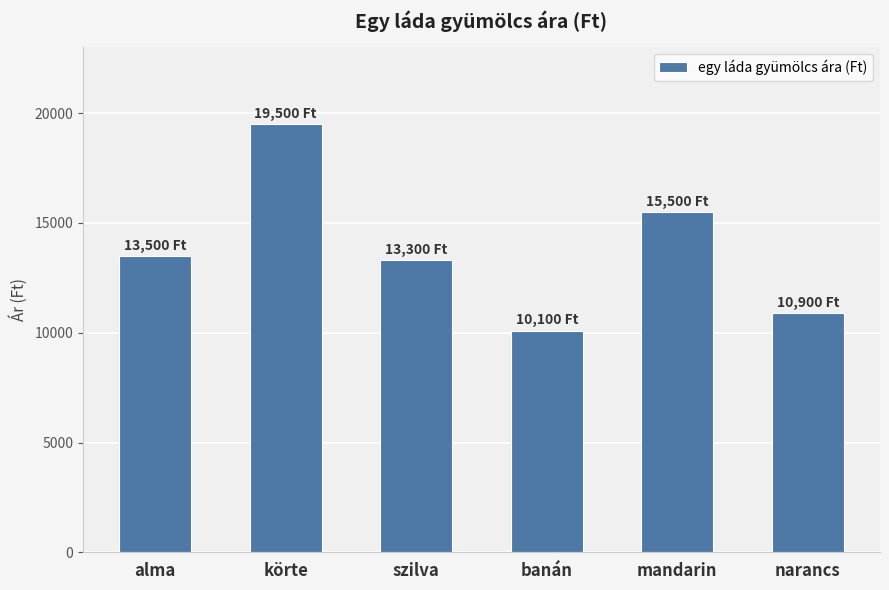

Is it true that the value at szilva is 13300?

True